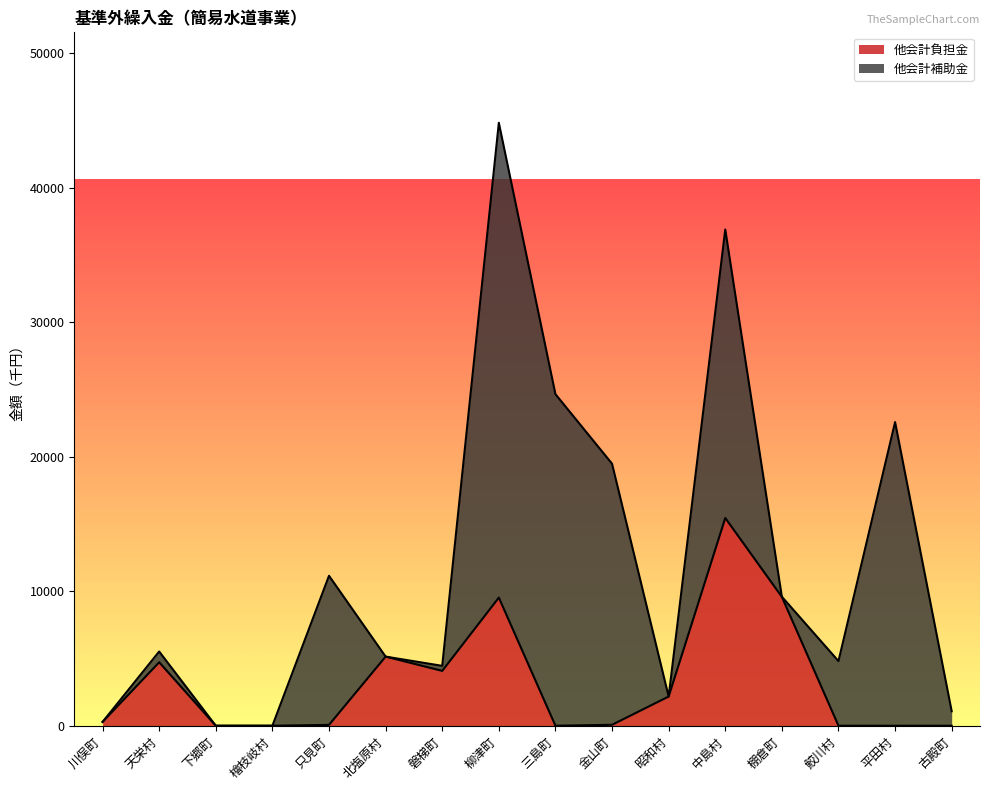

What is the label of the 10th point from the left?

金山町